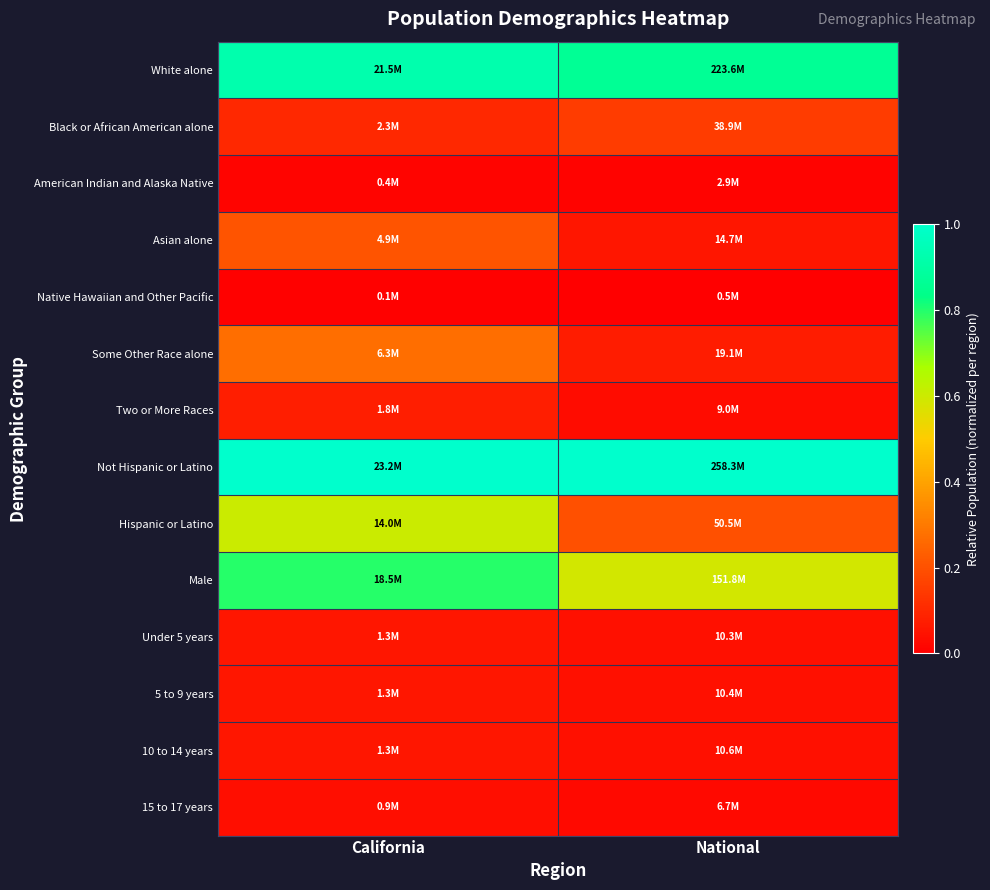

At which category is the sum across all series the highest?

California